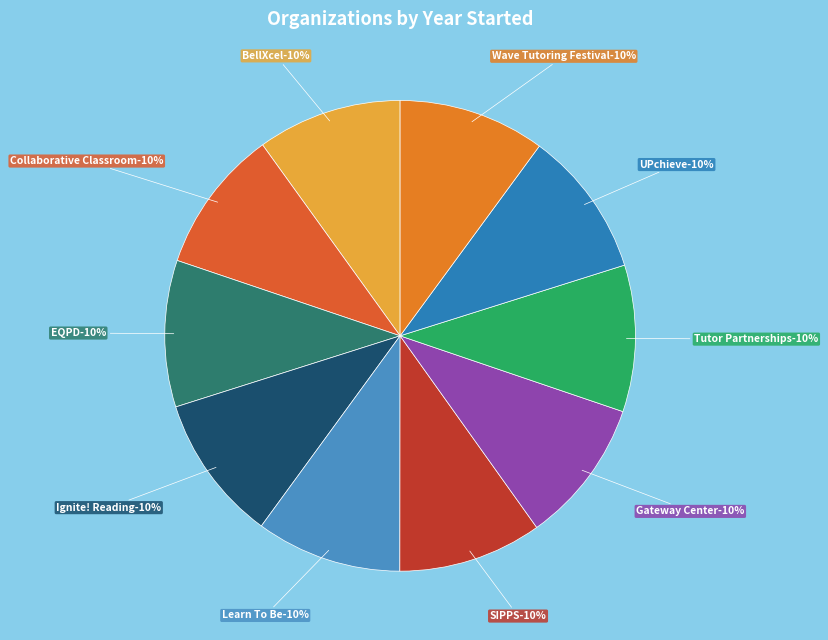

To the nearest percent, what portion does UPchieve represent?

10%